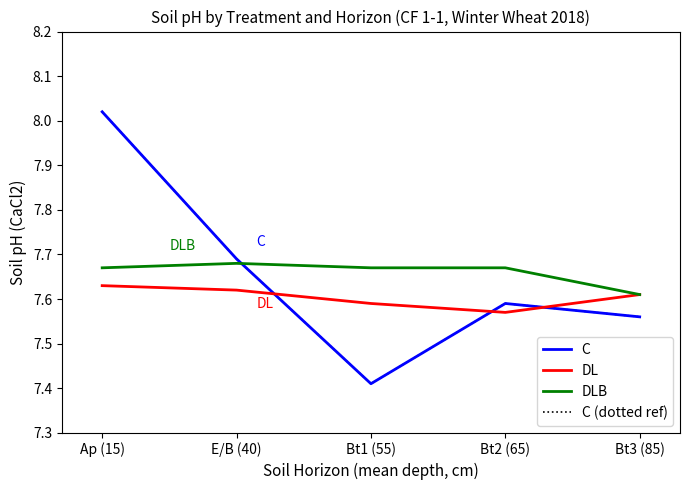

Does the chart display data point markers on the line(s)?

No